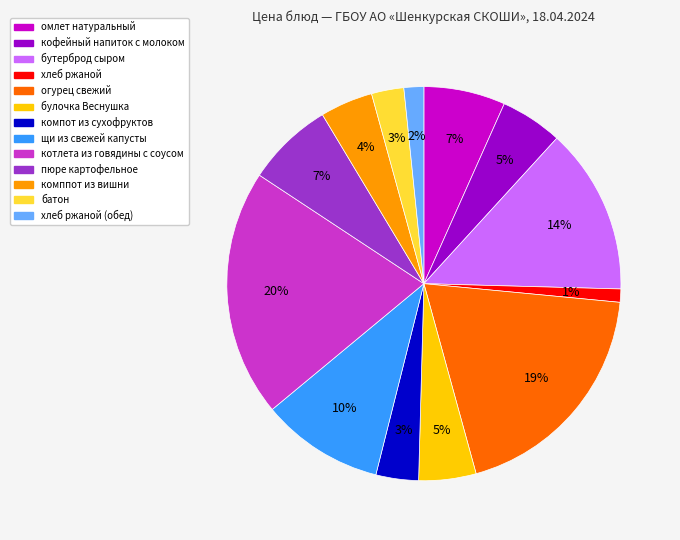

Is there a majority slice in this chart?

No